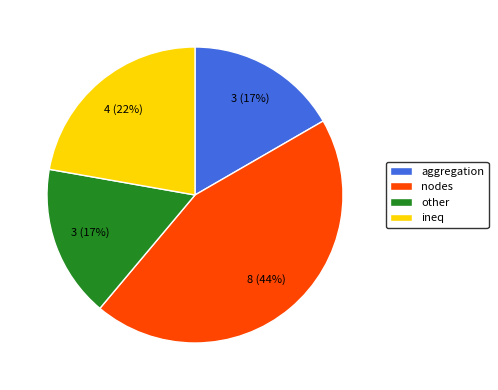

Which slice is the largest?

nodes